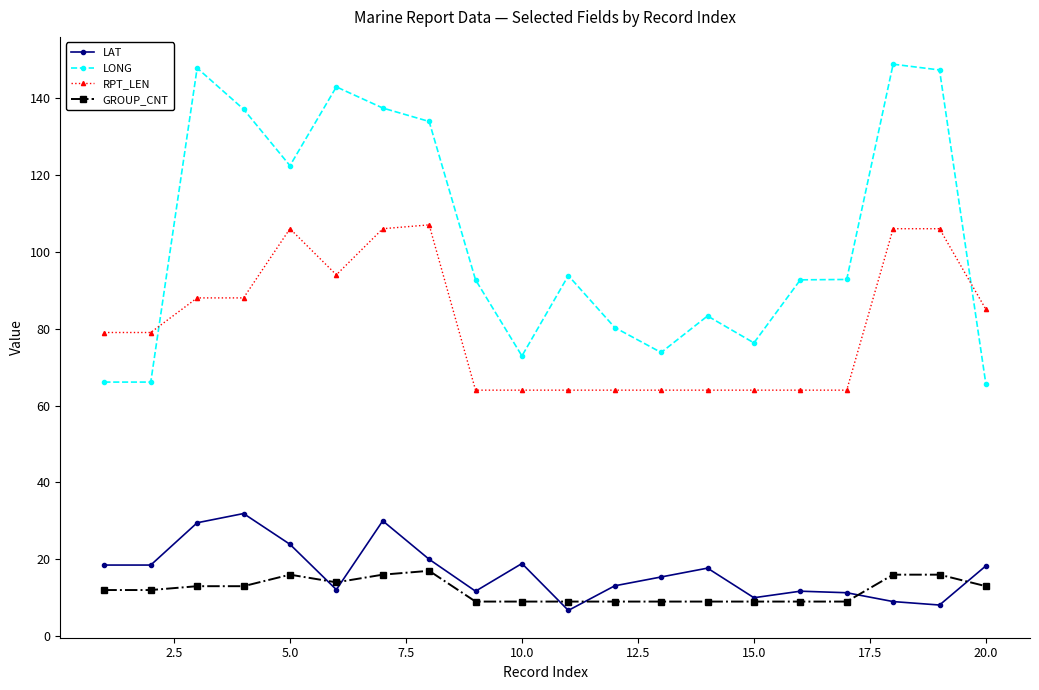

Which series has the largest total across all categories?

LONG